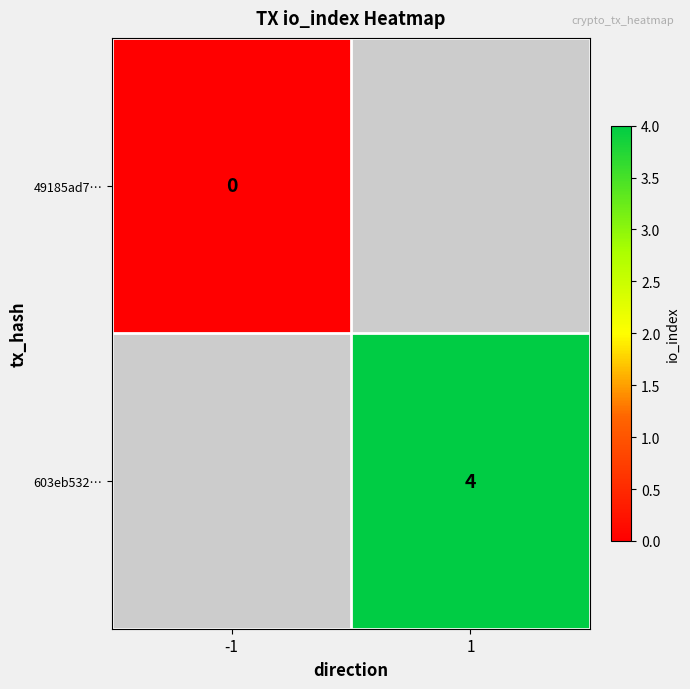

The value of 603eb532… at 1 is 4. True or false?

True